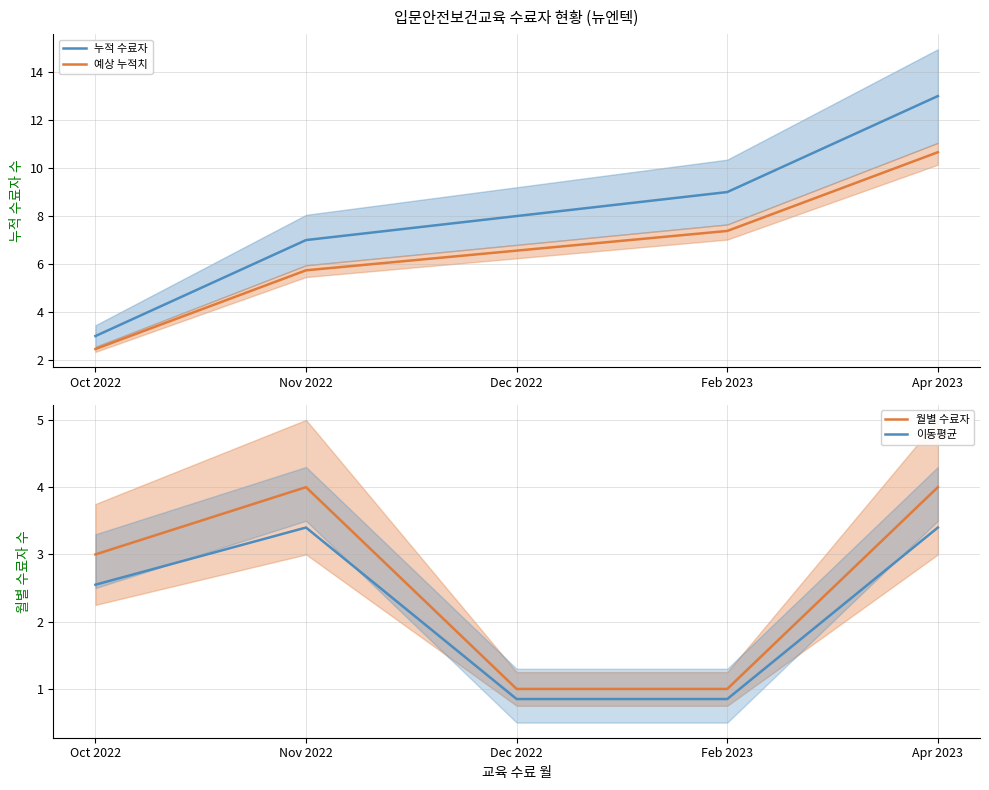

At how many categories does at least one series exceed 8?

2